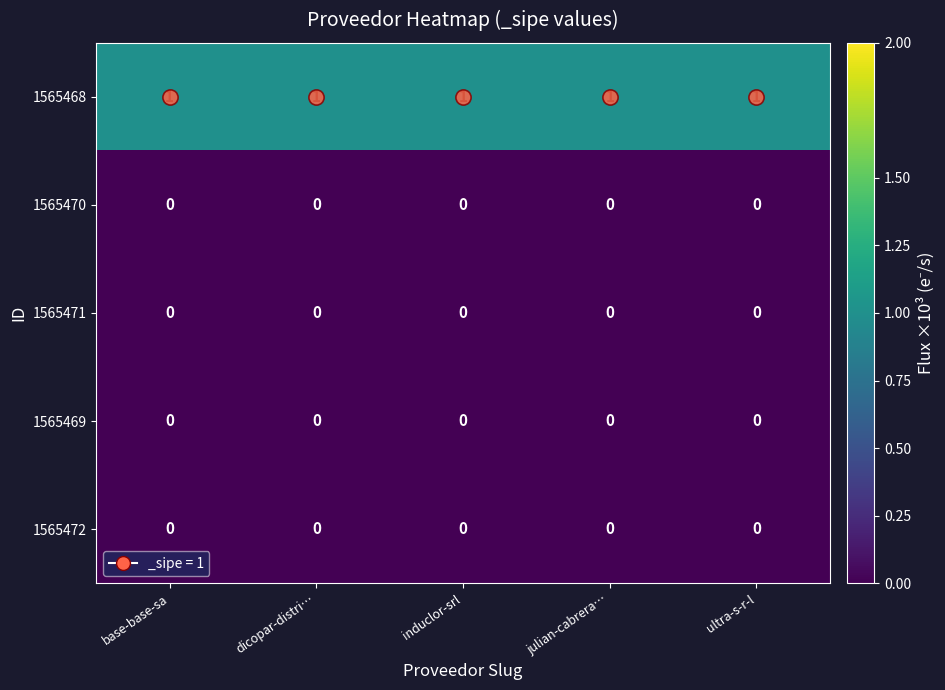

At how many categories does at least one series exceed 0?

5